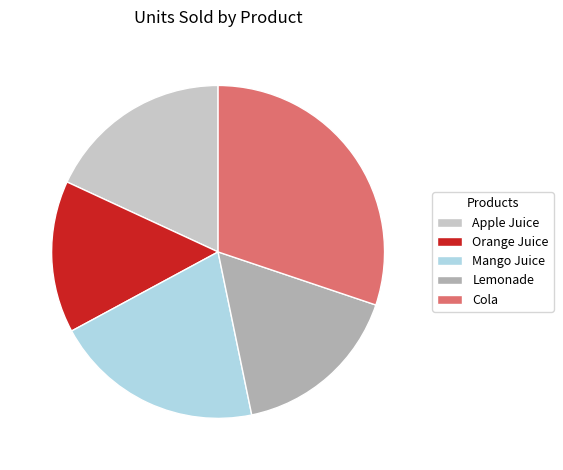

What is the smallest slice in the pie chart?

Orange Juice